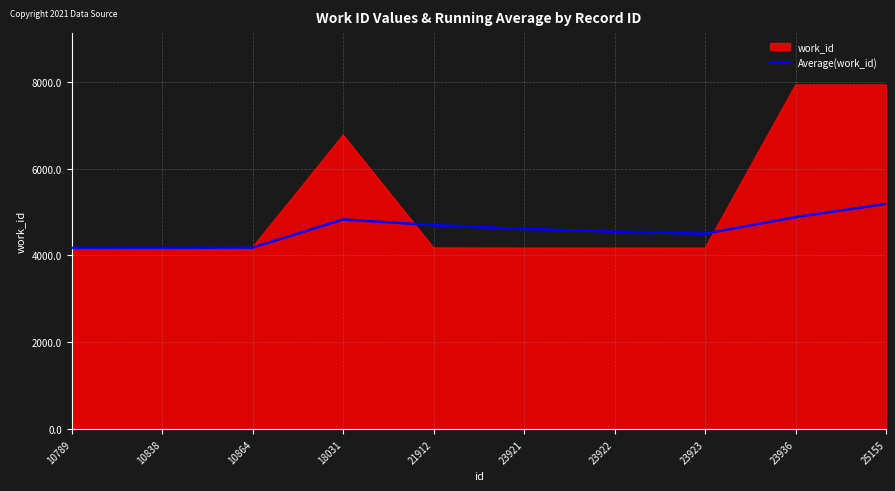

True or false: Average(work_id) has a value of 3213.9 at 23921.

False